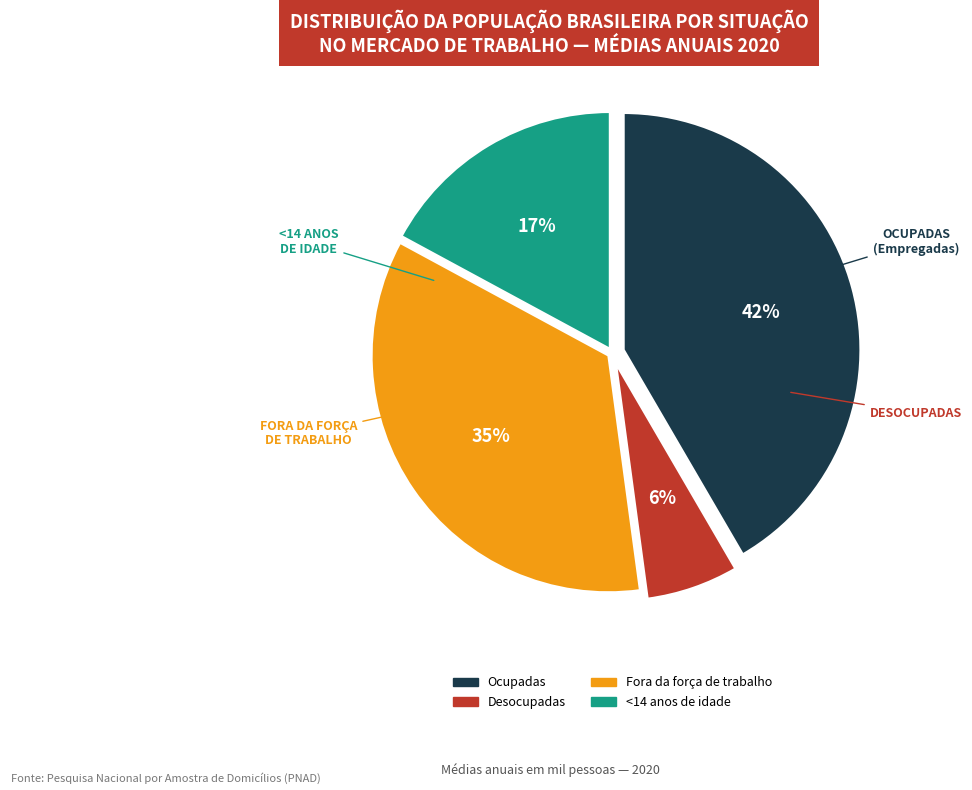

What is the ratio of the value at <14 anos de idade to the value at Fora da força de trabalho?

0.5